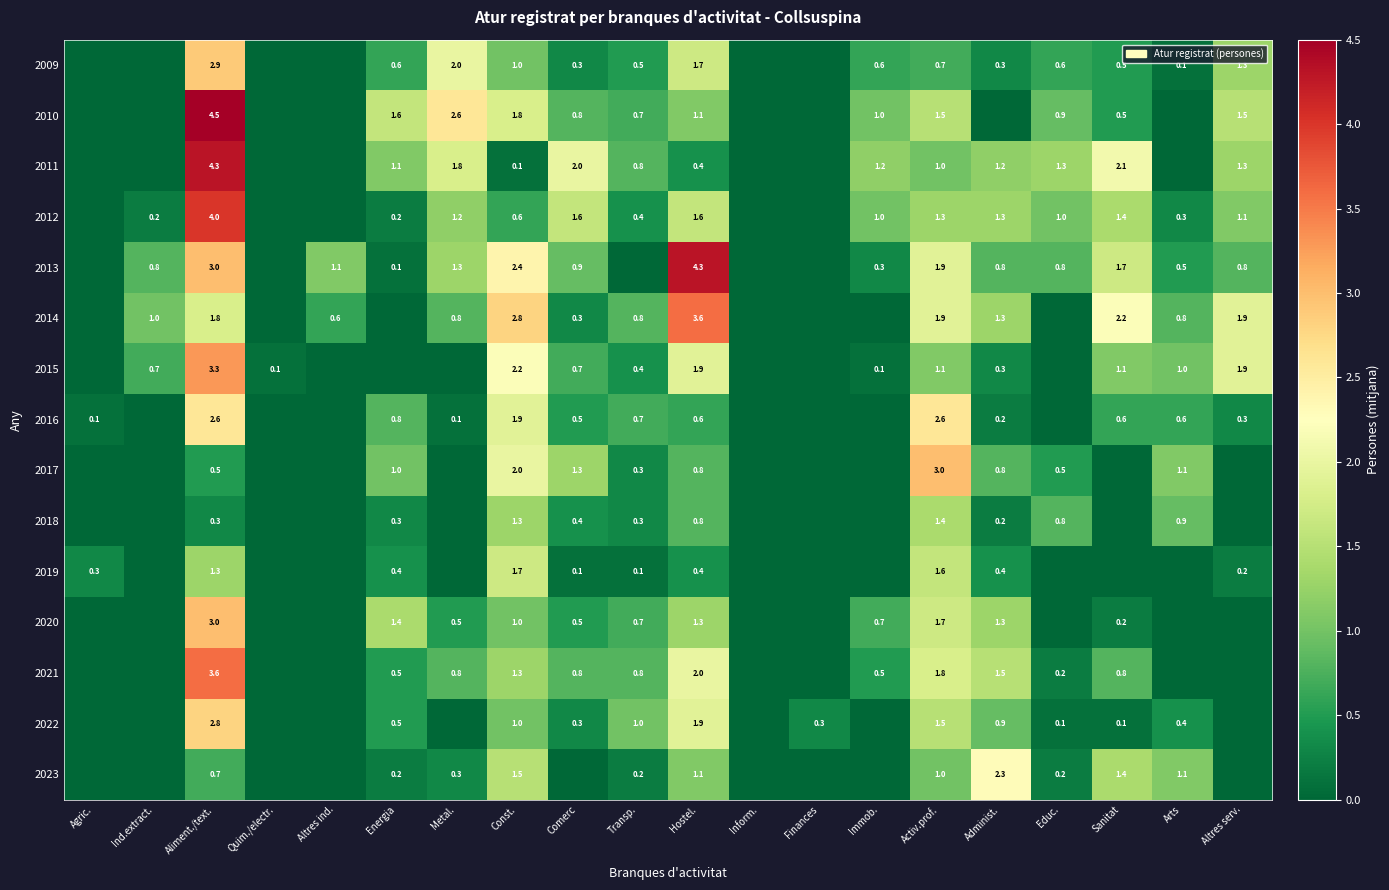

At which category does the chart reach its peak across all series?

Aliment./text.